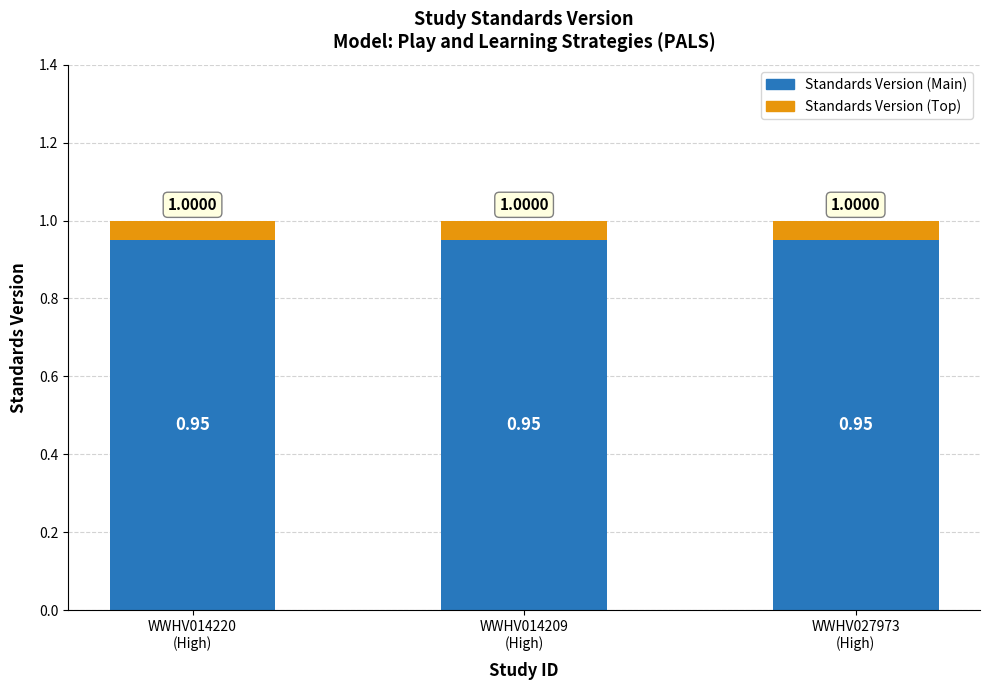

What are all the series names shown in the legend?

Standards Version (Main), Standards Version (Top)